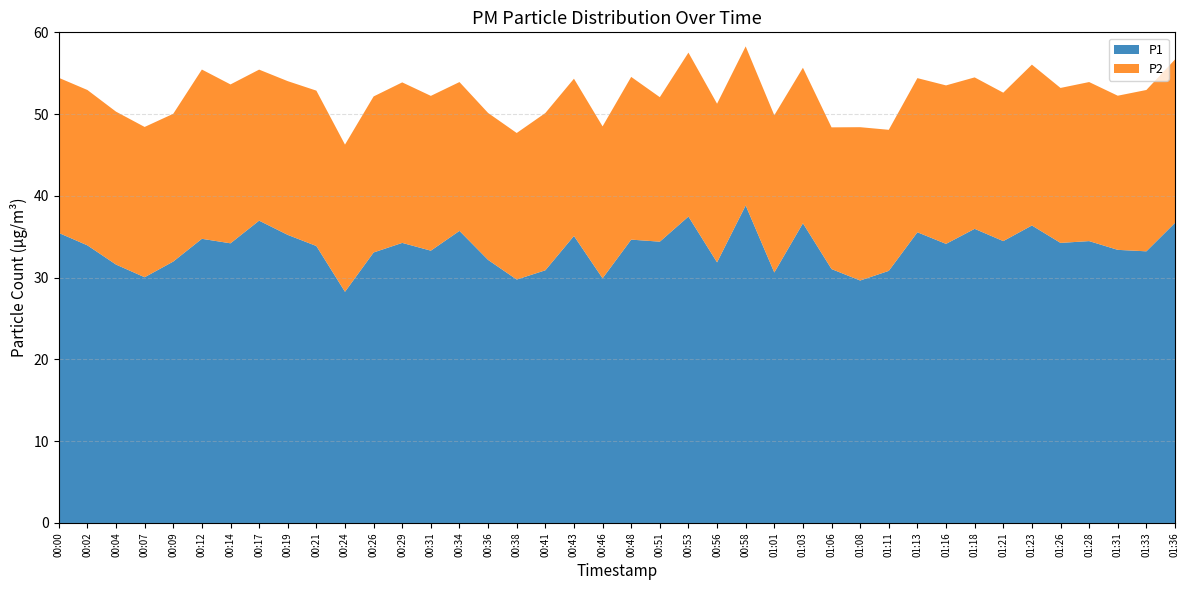

Reading right to left, extract all data points from this chart.

P1: 01:36=36.7	01:33=33.2	01:31=33.4	01:28=34.5	01:26=34.2	01:23=36.4	01:21=34.5	01:18=36.0	01:16=34.1	01:13=35.5	01:11=30.8	01:08=29.6	01:06=31.1	01:03=36.6	01:01=30.6	00:58=38.8	00:56=31.9	00:53=37.5	00:51=34.4	00:48=34.6	00:46=29.9	00:43=35.1	00:41=30.9	00:38=29.8	00:36=32.2	00:34=35.7	00:31=33.3	00:29=34.2	00:26=33.1	00:24=28.3	00:21=33.9	00:19=35.2	00:17=37.0	00:14=34.2	00:12=34.8	00:09=32.0	00:07=30.1	00:04=31.6	00:02=34.0	00:00=35.5
P2: 01:36=20.0	01:33=19.7	01:31=18.9	01:28=19.4	01:26=18.9	01:23=19.7	01:21=18.1	01:18=18.5	01:16=19.4	01:13=18.9	01:11=17.2	01:08=18.8	01:06=17.3	01:03=19.0	01:01=19.2	00:58=19.4	00:56=19.4	00:53=20.1	00:51=17.7	00:48=19.9	00:46=18.6	00:43=19.2	00:41=19.2	00:38=17.9	00:36=18.0	00:34=18.2	00:31=18.9	00:29=19.6	00:26=19.1	00:24=18.0	00:21=19.0	00:19=18.8	00:17=18.5	00:14=19.4	00:12=20.7	00:09=18.1	00:07=18.4	00:04=18.7	00:02=19.0	00:00=19.0